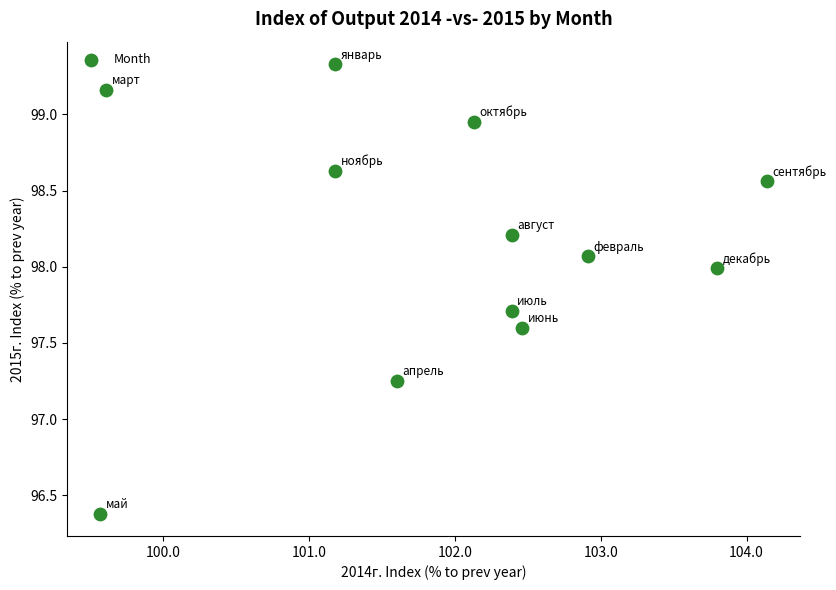

What is the average X value?

101.9